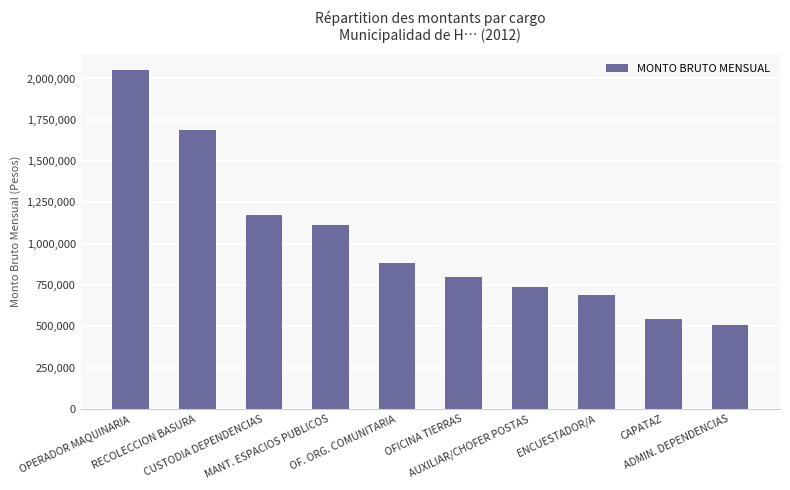

Count the number of data series in this chart.

1